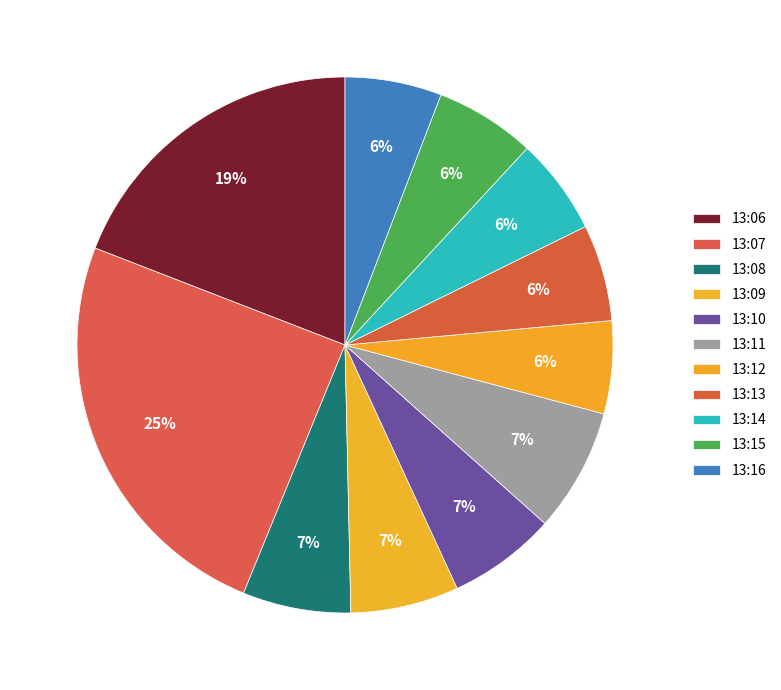

The 13:15 slice represents 13% of the pie. True or false?

False